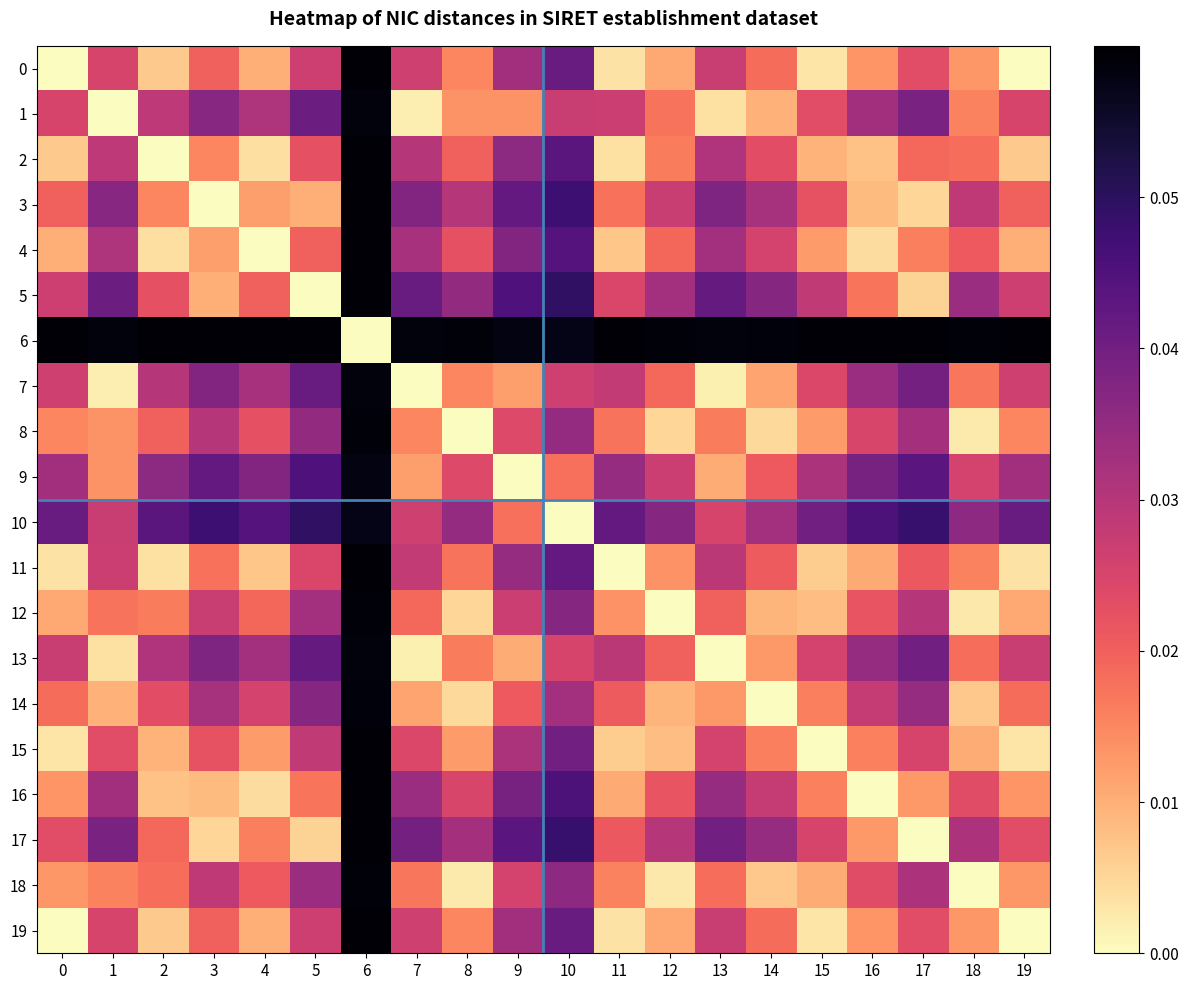

Reading left to right, transcribe all the data shown in this chart.

0: 0=0.0	1=0.0	2=0.0	3=0.0	4=0.0	5=0.0	6=0.1	7=0.0	8=0.0	9=0.0	10=0.0	11=0.0	12=0.0	13=0.0	14=0.0	15=0.0	16=0.0	17=0.0	18=0.0	19=0.0
1: 0=0.0	1=0.0	2=0.0	3=0.0	4=0.0	5=0.0	6=0.1	7=0.0	8=0.0	9=0.0	10=0.0	11=0.0	12=0.0	13=0.0	14=0.0	15=0.0	16=0.0	17=0.0	18=0.0	19=0.0
2: 0=0.0	1=0.0	2=0.0	3=0.0	4=0.0	5=0.0	6=0.1	7=0.0	8=0.0	9=0.0	10=0.0	11=0.0	12=0.0	13=0.0	14=0.0	15=0.0	16=0.0	17=0.0	18=0.0	19=0.0
3: 0=0.0	1=0.0	2=0.0	3=0.0	4=0.0	5=0.0	6=0.1	7=0.0	8=0.0	9=0.0	10=0.0	11=0.0	12=0.0	13=0.0	14=0.0	15=0.0	16=0.0	17=0.0	18=0.0	19=0.0
4: 0=0.0	1=0.0	2=0.0	3=0.0	4=0.0	5=0.0	6=0.1	7=0.0	8=0.0	9=0.0	10=0.0	11=0.0	12=0.0	13=0.0	14=0.0	15=0.0	16=0.0	17=0.0	18=0.0	19=0.0
5: 0=0.0	1=0.0	2=0.0	3=0.0	4=0.0	5=0.0	6=0.1	7=0.0	8=0.0	9=0.0	10=0.0	11=0.0	12=0.0	13=0.0	14=0.0	15=0.0	16=0.0	17=0.0	18=0.0	19=0.0
6: 0=0.1	1=0.1	2=0.1	3=0.1	4=0.1	5=0.1	6=0.0	7=0.1	8=0.1	9=0.1	10=0.1	11=0.1	12=0.1	13=0.1	14=0.1	15=0.1	16=0.1	17=0.1	18=0.1	19=0.1
7: 0=0.0	1=0.0	2=0.0	3=0.0	4=0.0	5=0.0	6=0.1	7=0.0	8=0.0	9=0.0	10=0.0	11=0.0	12=0.0	13=0.0	14=0.0	15=0.0	16=0.0	17=0.0	18=0.0	19=0.0
8: 0=0.0	1=0.0	2=0.0	3=0.0	4=0.0	5=0.0	6=0.1	7=0.0	8=0.0	9=0.0	10=0.0	11=0.0	12=0.0	13=0.0	14=0.0	15=0.0	16=0.0	17=0.0	18=0.0	19=0.0
9: 0=0.0	1=0.0	2=0.0	3=0.0	4=0.0	5=0.0	6=0.1	7=0.0	8=0.0	9=0.0	10=0.0	11=0.0	12=0.0	13=0.0	14=0.0	15=0.0	16=0.0	17=0.0	18=0.0	19=0.0
10: 0=0.0	1=0.0	2=0.0	3=0.0	4=0.0	5=0.0	6=0.1	7=0.0	8=0.0	9=0.0	10=0.0	11=0.0	12=0.0	13=0.0	14=0.0	15=0.0	16=0.0	17=0.0	18=0.0	19=0.0
11: 0=0.0	1=0.0	2=0.0	3=0.0	4=0.0	5=0.0	6=0.1	7=0.0	8=0.0	9=0.0	10=0.0	11=0.0	12=0.0	13=0.0	14=0.0	15=0.0	16=0.0	17=0.0	18=0.0	19=0.0
12: 0=0.0	1=0.0	2=0.0	3=0.0	4=0.0	5=0.0	6=0.1	7=0.0	8=0.0	9=0.0	10=0.0	11=0.0	12=0.0	13=0.0	14=0.0	15=0.0	16=0.0	17=0.0	18=0.0	19=0.0
13: 0=0.0	1=0.0	2=0.0	3=0.0	4=0.0	5=0.0	6=0.1	7=0.0	8=0.0	9=0.0	10=0.0	11=0.0	12=0.0	13=0.0	14=0.0	15=0.0	16=0.0	17=0.0	18=0.0	19=0.0
14: 0=0.0	1=0.0	2=0.0	3=0.0	4=0.0	5=0.0	6=0.1	7=0.0	8=0.0	9=0.0	10=0.0	11=0.0	12=0.0	13=0.0	14=0.0	15=0.0	16=0.0	17=0.0	18=0.0	19=0.0
15: 0=0.0	1=0.0	2=0.0	3=0.0	4=0.0	5=0.0	6=0.1	7=0.0	8=0.0	9=0.0	10=0.0	11=0.0	12=0.0	13=0.0	14=0.0	15=0.0	16=0.0	17=0.0	18=0.0	19=0.0
16: 0=0.0	1=0.0	2=0.0	3=0.0	4=0.0	5=0.0	6=0.1	7=0.0	8=0.0	9=0.0	10=0.0	11=0.0	12=0.0	13=0.0	14=0.0	15=0.0	16=0.0	17=0.0	18=0.0	19=0.0
17: 0=0.0	1=0.0	2=0.0	3=0.0	4=0.0	5=0.0	6=0.1	7=0.0	8=0.0	9=0.0	10=0.0	11=0.0	12=0.0	13=0.0	14=0.0	15=0.0	16=0.0	17=0.0	18=0.0	19=0.0
18: 0=0.0	1=0.0	2=0.0	3=0.0	4=0.0	5=0.0	6=0.1	7=0.0	8=0.0	9=0.0	10=0.0	11=0.0	12=0.0	13=0.0	14=0.0	15=0.0	16=0.0	17=0.0	18=0.0	19=0.0
19: 0=0.0	1=0.0	2=0.0	3=0.0	4=0.0	5=0.0	6=0.1	7=0.0	8=0.0	9=0.0	10=0.0	11=0.0	12=0.0	13=0.0	14=0.0	15=0.0	16=0.0	17=0.0	18=0.0	19=0.0